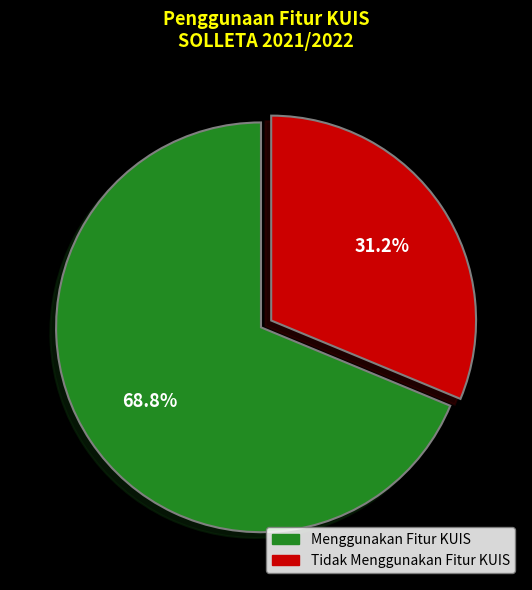

Is there a majority slice in this chart?

Yes